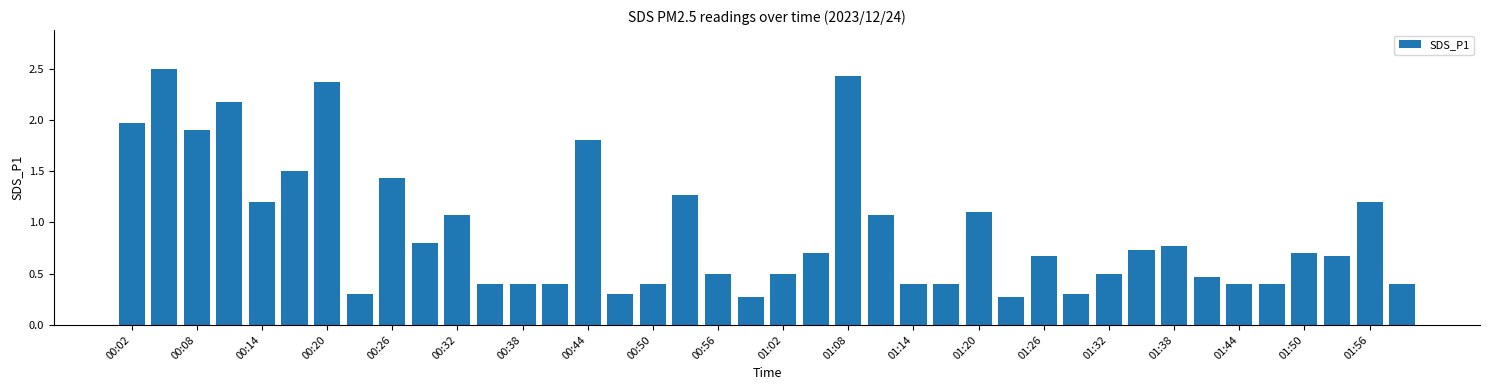

What is the average value?

0.9